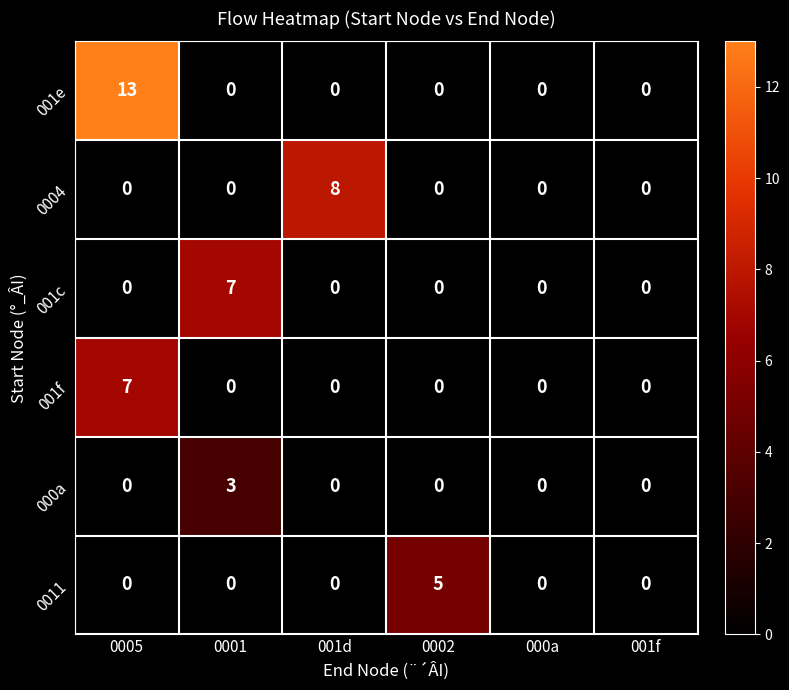

What is the total value across all series at 0005?

20